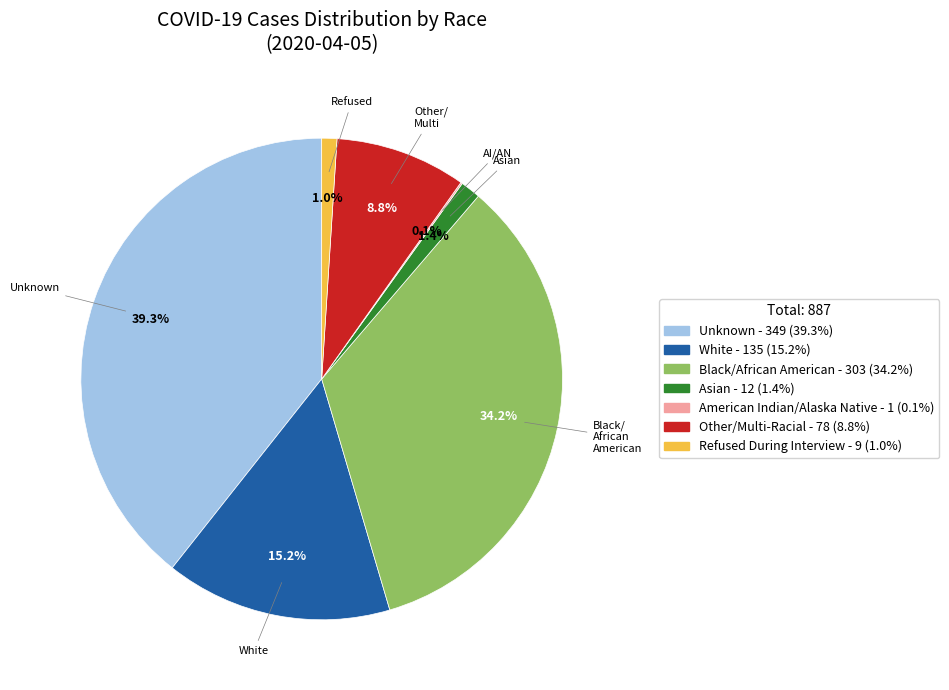

Is there any slice that represents more than half of the pie?

No